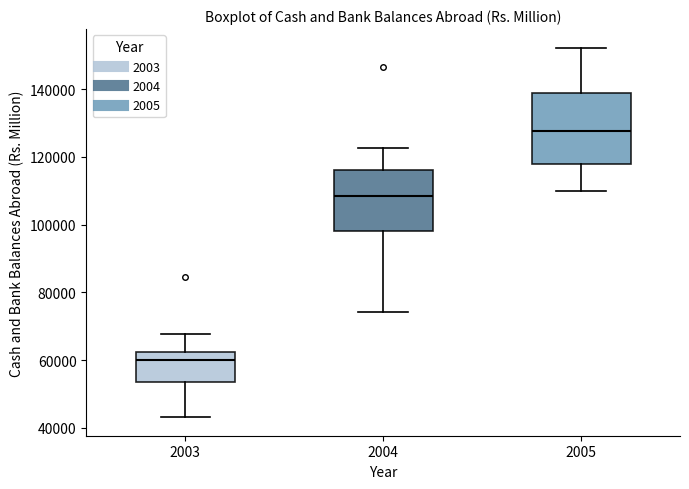

Reading left to right, read every box against the y-axis: the position of its median line, the range the box covers, and the ends of its whiskers. The values are not printed on the chart, so give them approximately, as read against the axis.

2003: median 60000, box 54000 to 62000, whiskers 44000 to 68000
2004: median 108000, box 98000 to 116000, whiskers 74000 to 122000
2005: median 128000, box 118000 to 138000, whiskers 110000 to 152000